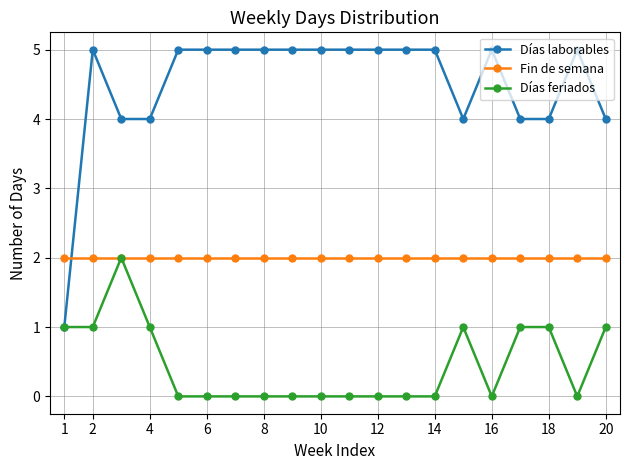

What is the maximum value shown in the chart?

5